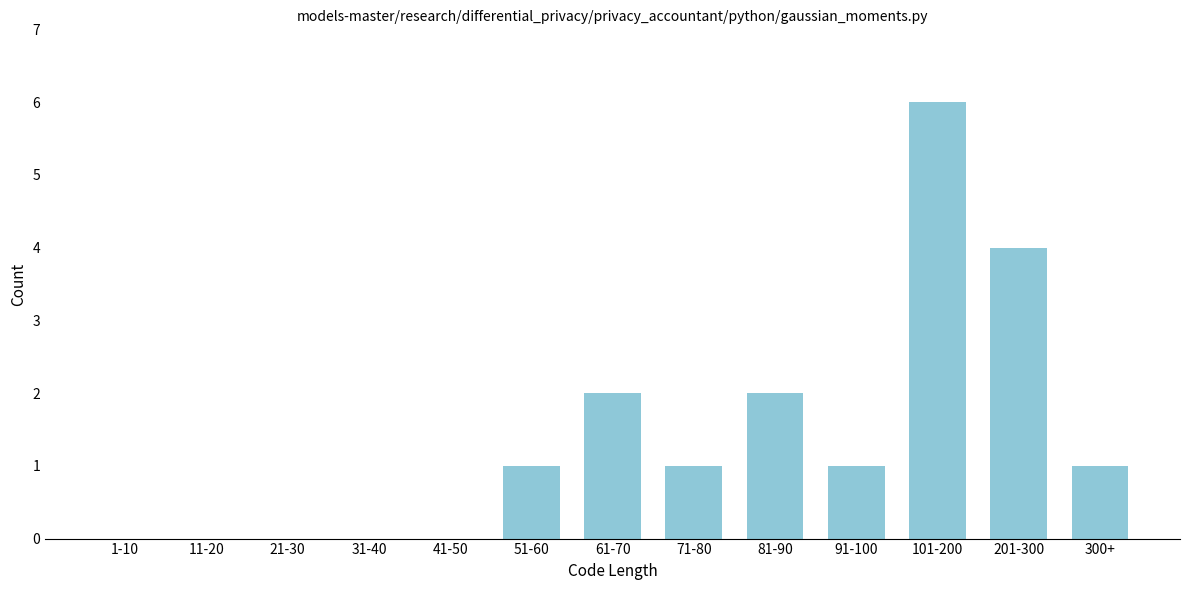

Reading left to right, transcribe all the data shown in this chart.

1-10=0	11-20=0	21-30=0	31-40=0	41-50=0	51-60=1	61-70=2	71-80=1	81-90=2	91-100=1	101-200=6	201-300=4	300+=1